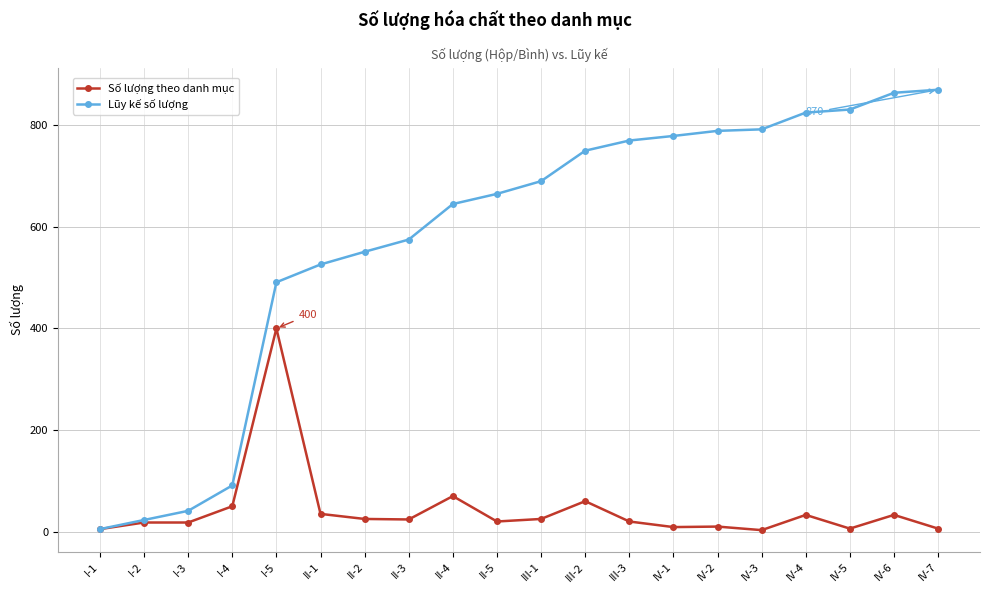

Where is Số lượng theo danh mục nearest to the value 201?

II-4